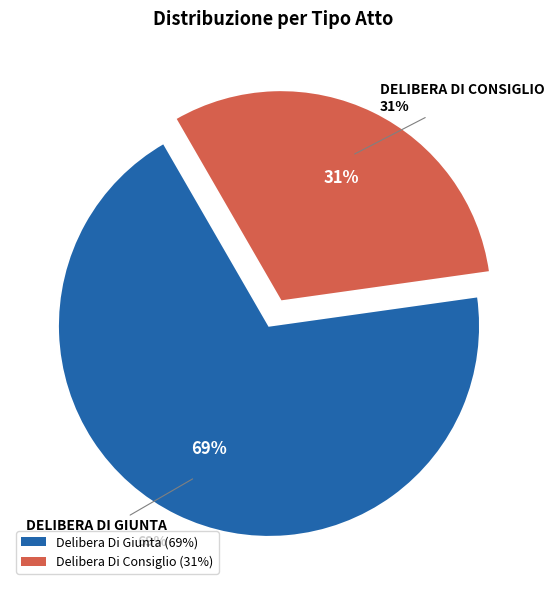

The Delibera Di Giunta slice represents 57% of the pie. True or false?

False